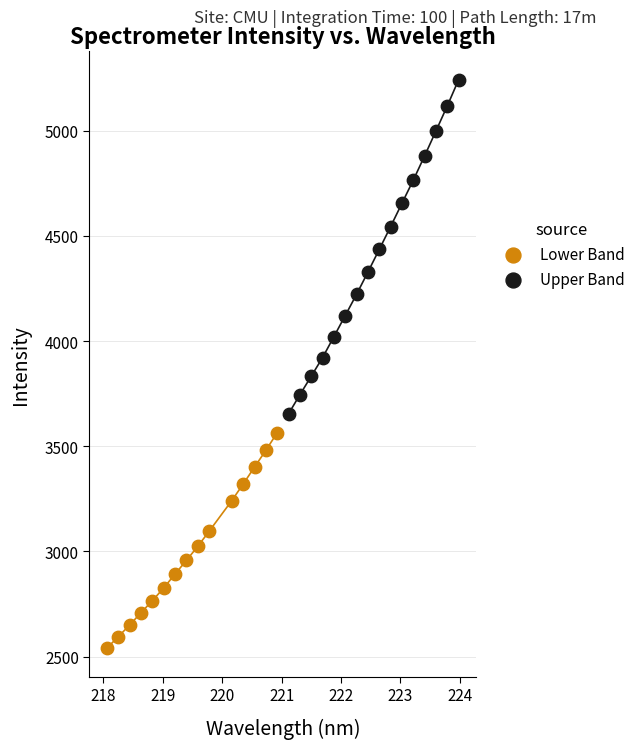

Which series contains the highest Y value?

Upper Band